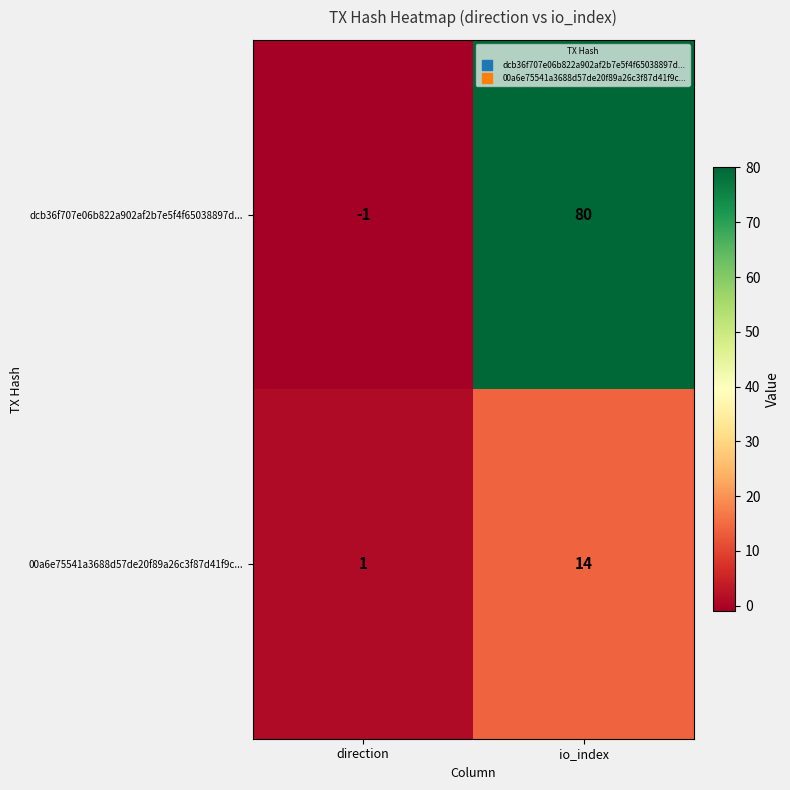

How many data points in 00a6e75541a3688d57de20f89a26c3f87d41f9c... are less than 14?

1